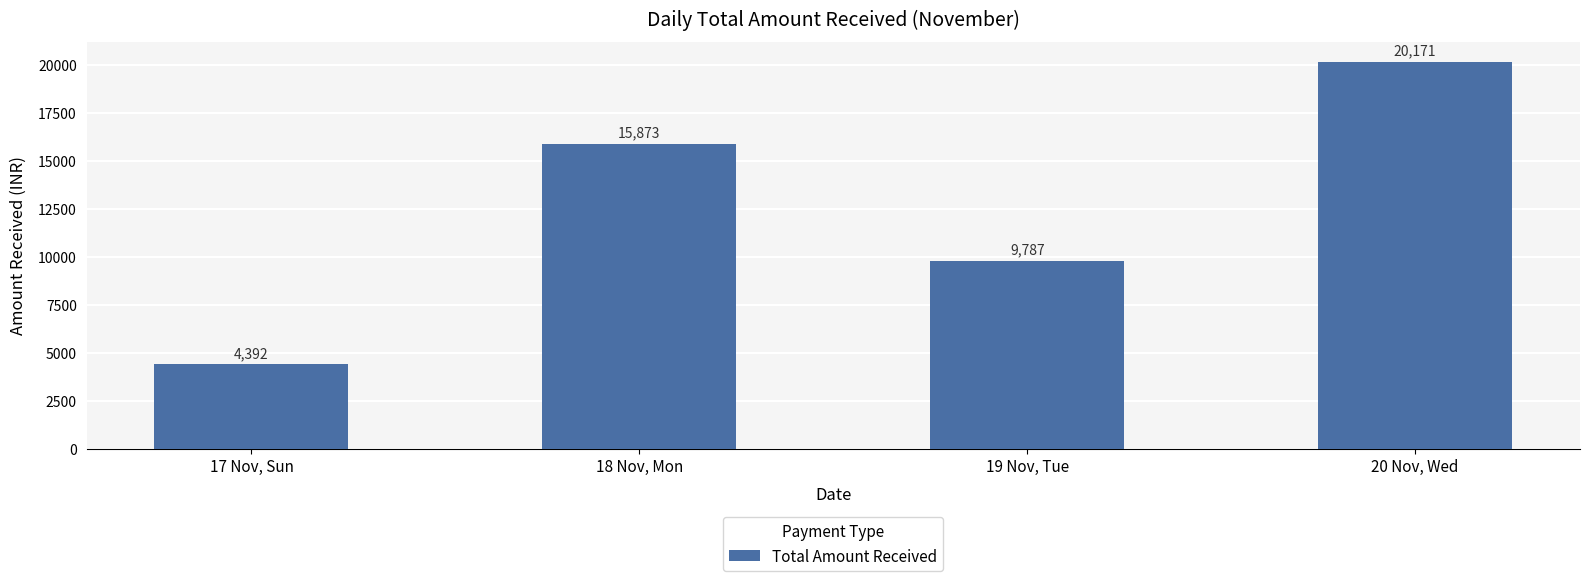

List the labels in order of value, smallest first.

17 Nov, Sun, 19 Nov, Tue, 18 Nov, Mon, 20 Nov, Wed